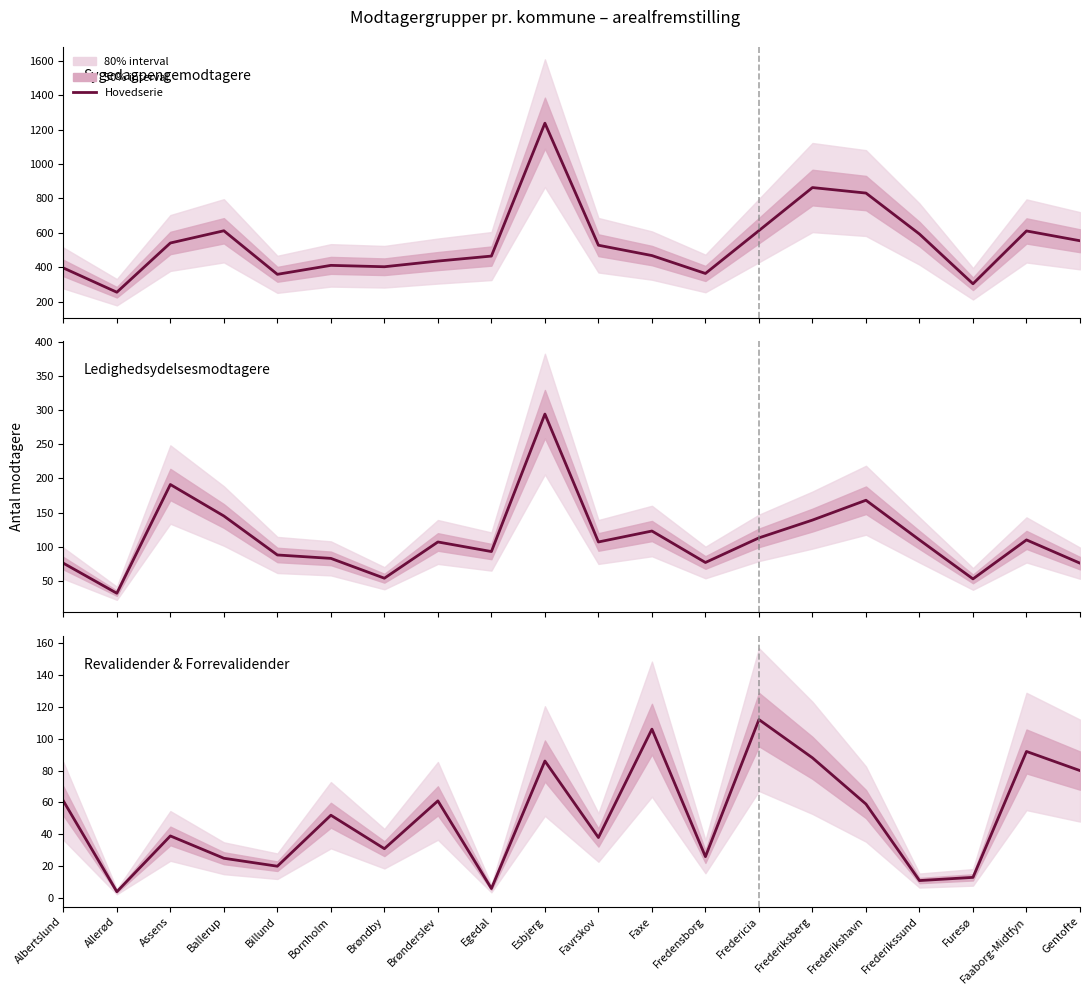

True or false: Revalidender & Forrevalidender has a value of 7 at Allerød.

False